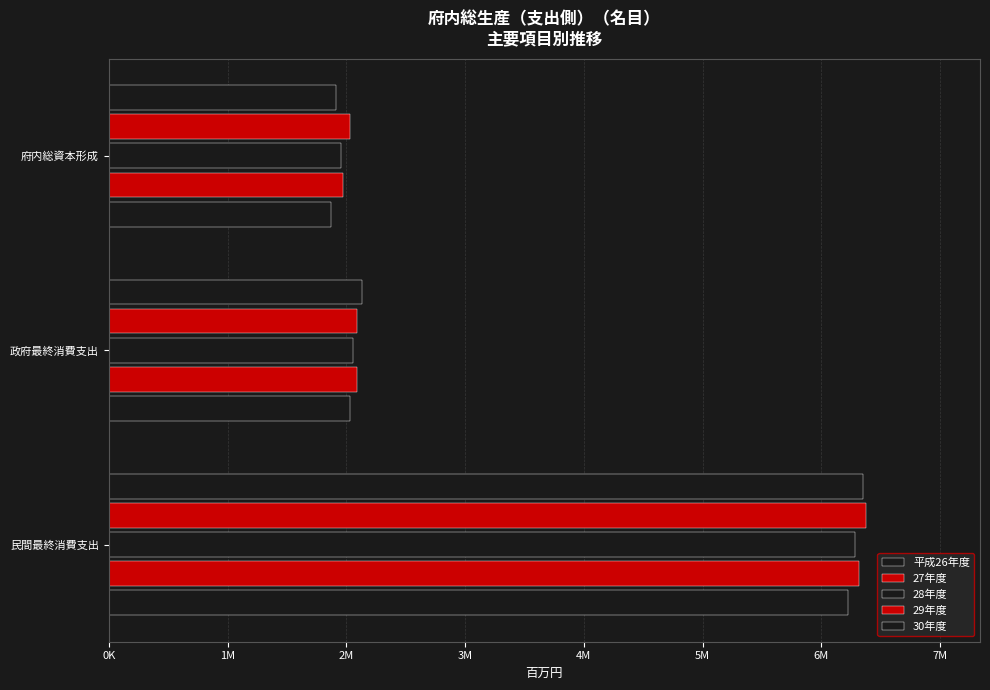

Are the bars grouped side by side (vs. stacked)?

Yes